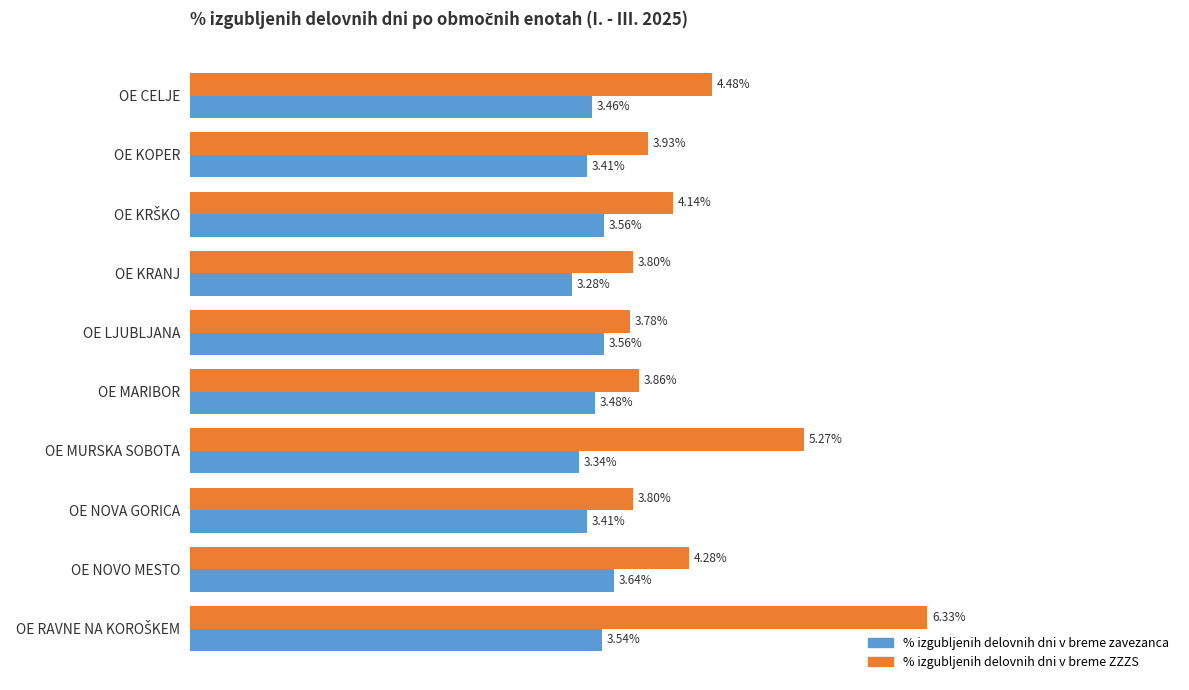

At which label is % izgubljenih delovnih dni v breme zavezanca closest to 3?

OE KRANJ